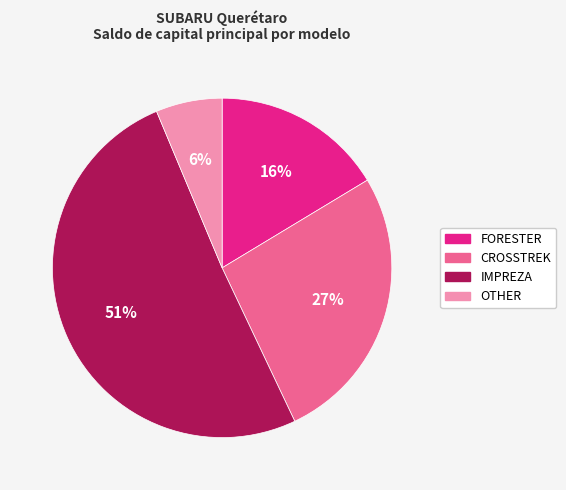

How many segments does this pie chart have?

4